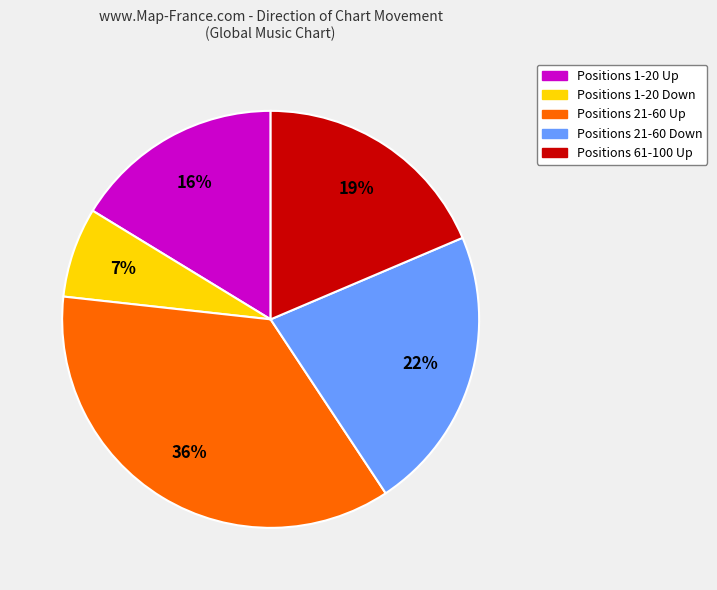

To the nearest percent, what percentage of the pie is Positions 1-20 Up?

16%